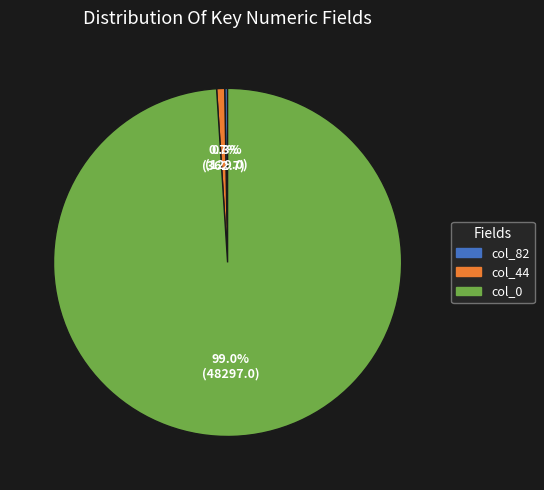

Is there any slice that represents more than half of the pie?

Yes